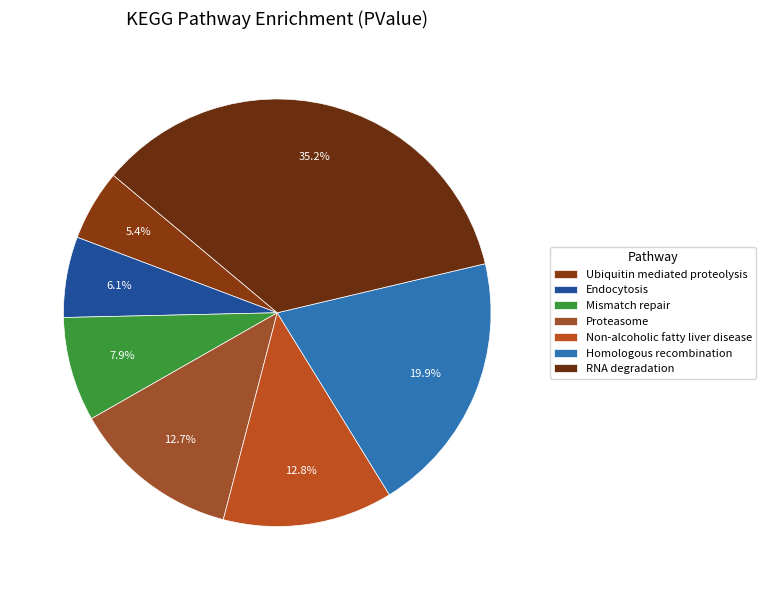

Between RNA degradation and Mismatch repair, which is larger?

RNA degradation